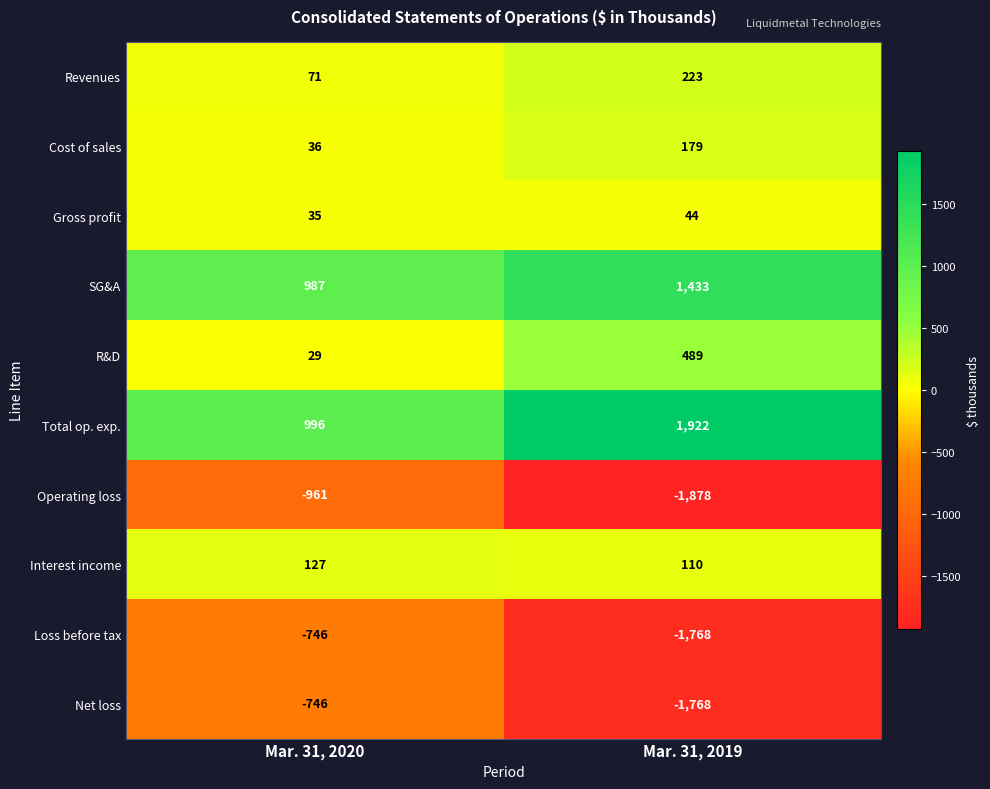

How many series are shown in this chart?

10